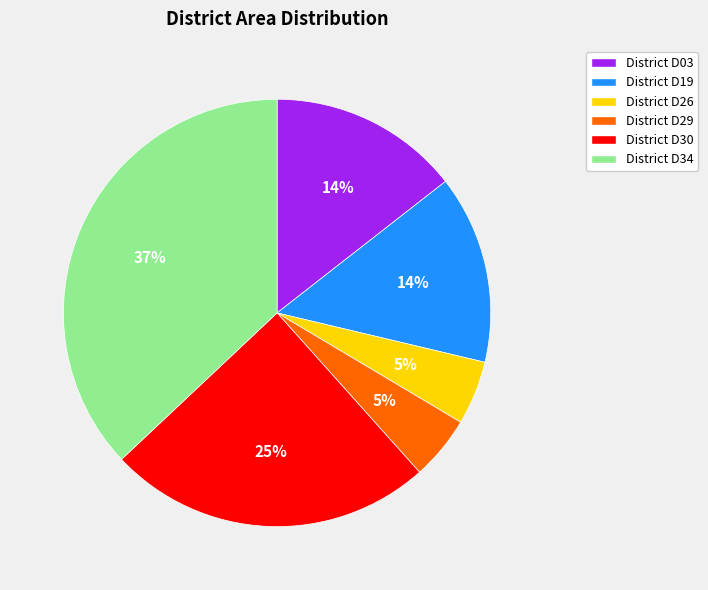

Is there a majority slice in this chart?

No